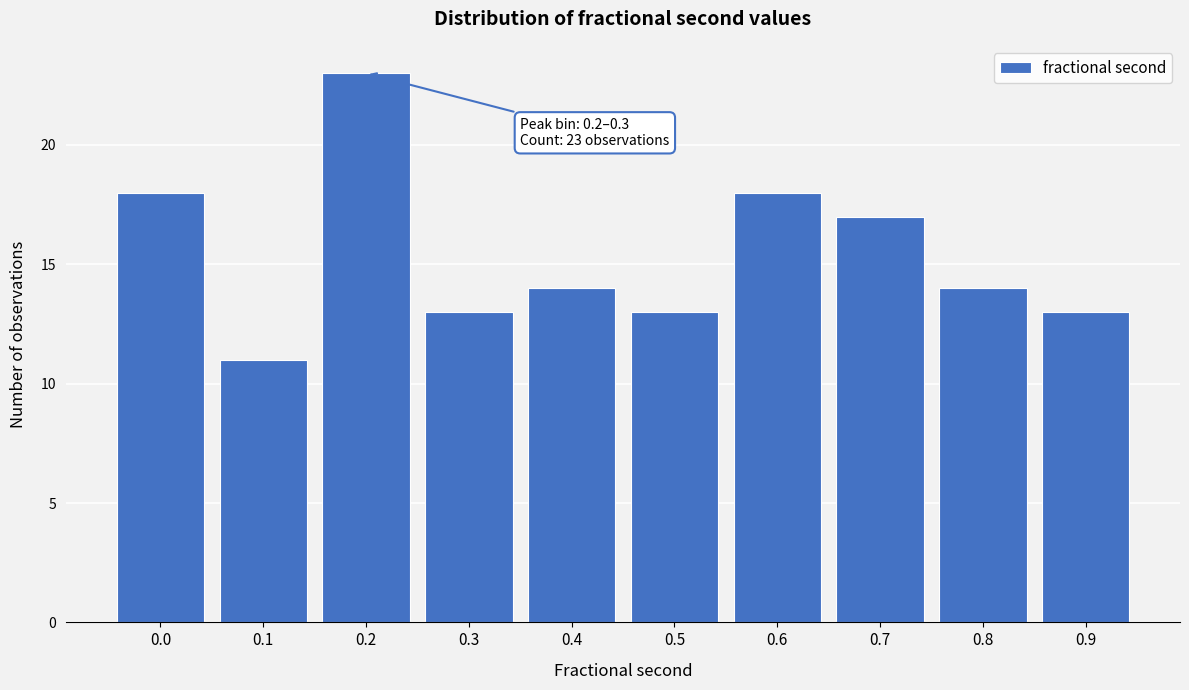

Reading left to right, what are all the values shown in this chart?

0.0=18	0.1=11	0.2=23	0.3=13	0.4=14	0.5=13	0.6=18	0.7=17	0.8=14	0.9=13